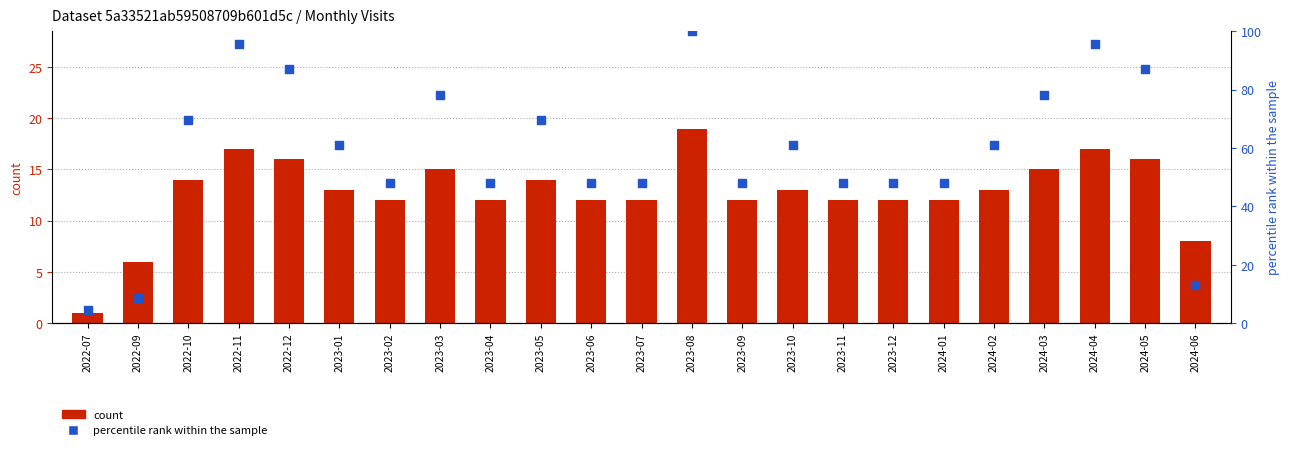

Which series has the largest total across all categories?

percentile rank within the sample